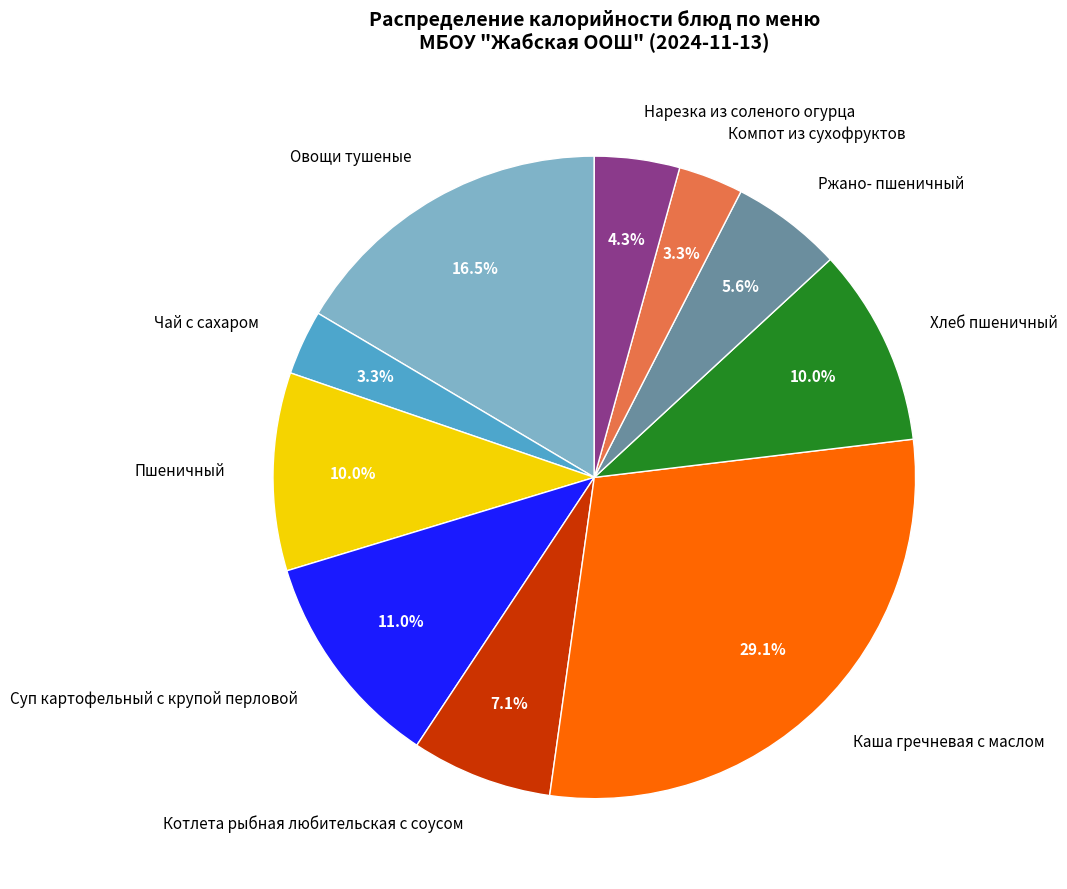

Does any single category account for the majority?

No